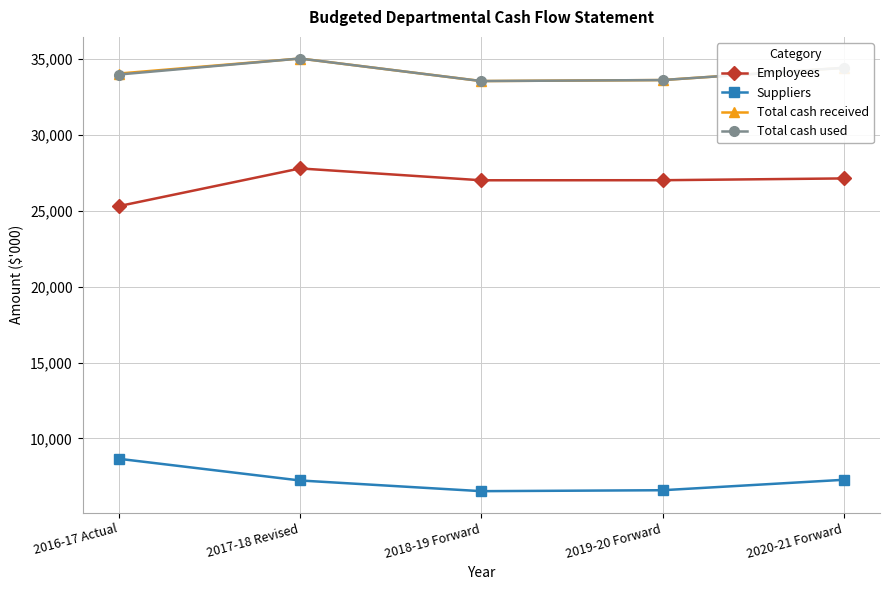

What is the value of the Total cash used point at the 1st from the left?

33962